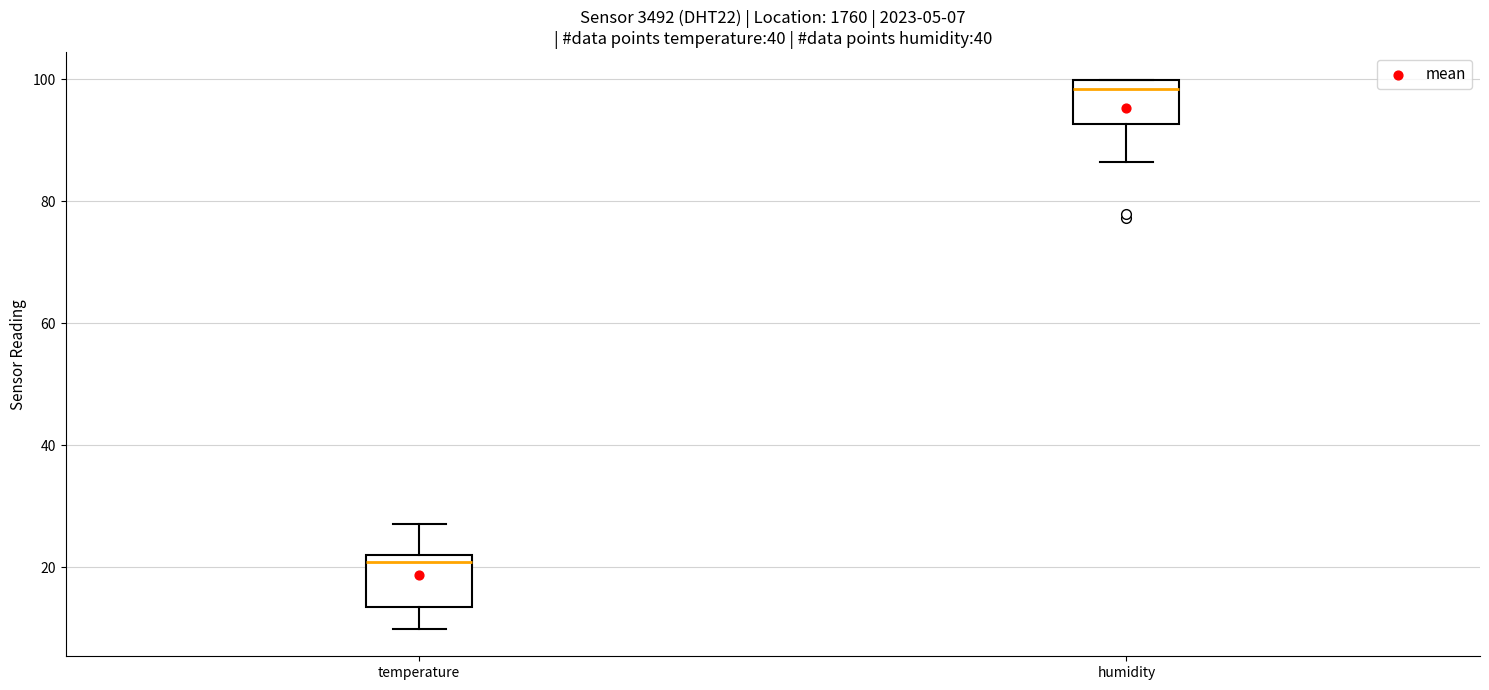

Which box's median line is the highest?

humidity